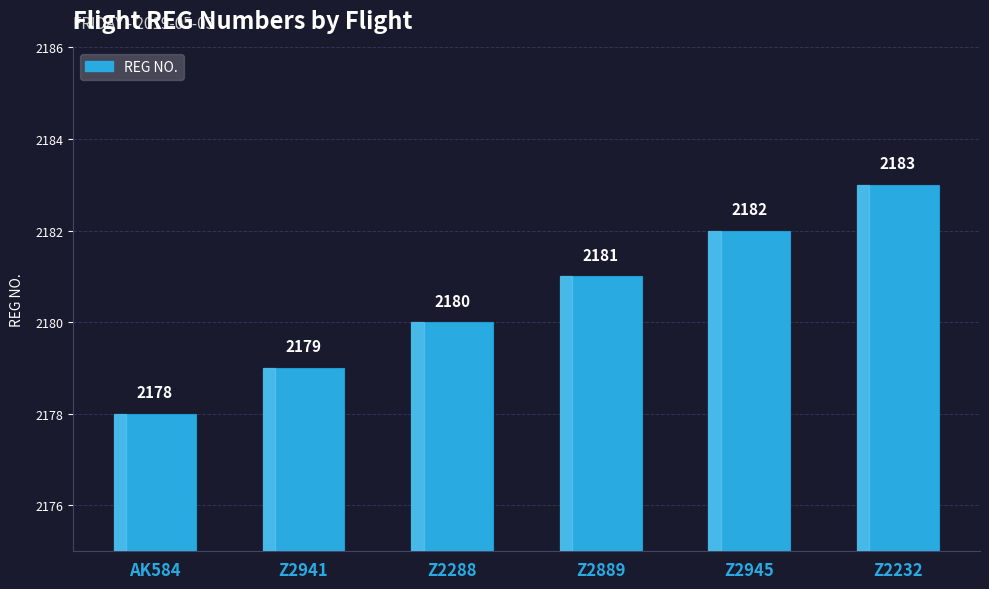

What value does the data have at AK584?

2178